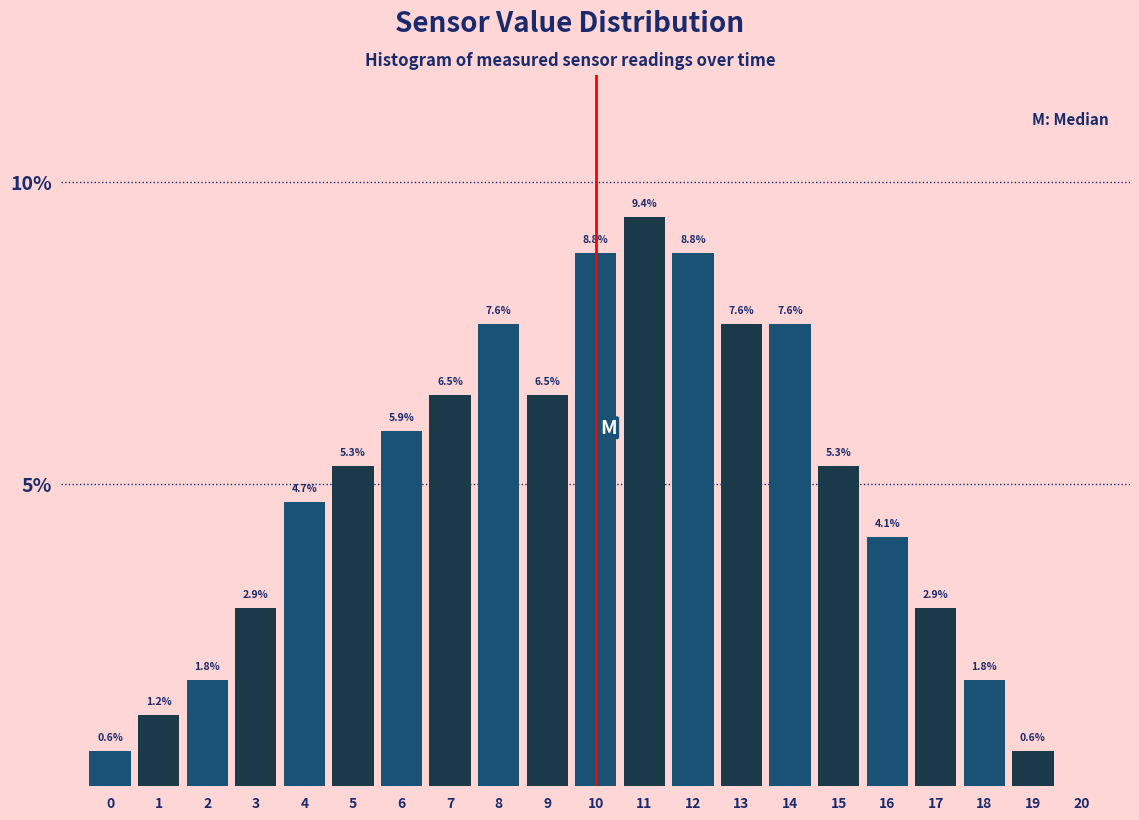

Reading right to left, what are all the values shown in this chart?

0.6	1.8	2.9	4.1	5.3	7.6	7.6	8.8	9.4	8.8	6.5	7.6	6.5	5.9	5.3	4.7	2.9	1.8	1.2	0.6